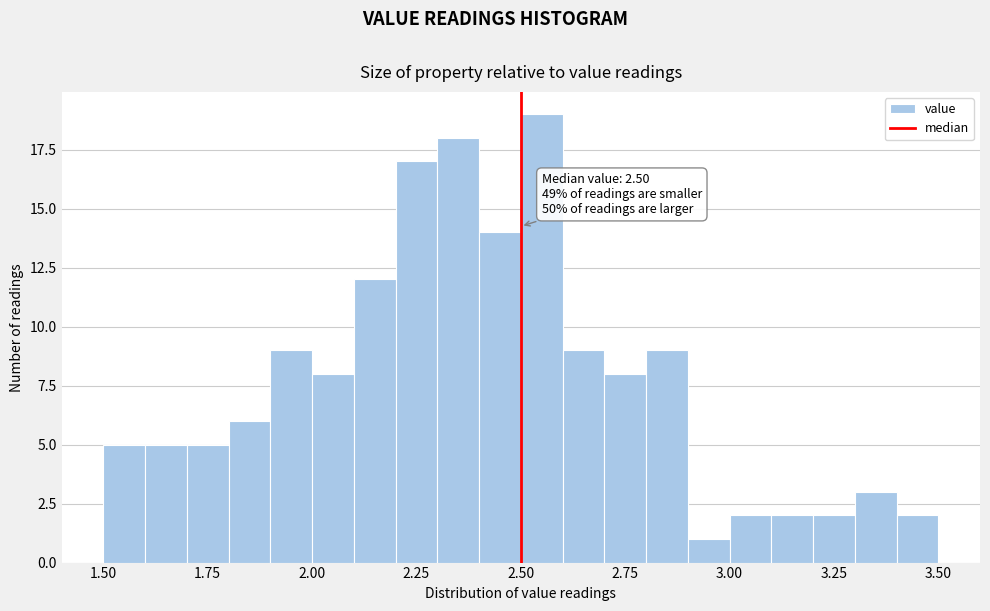

Around what value on the x-axis is the tallest bar? Give the approximate position of its centre, as read against the axis.

2.55